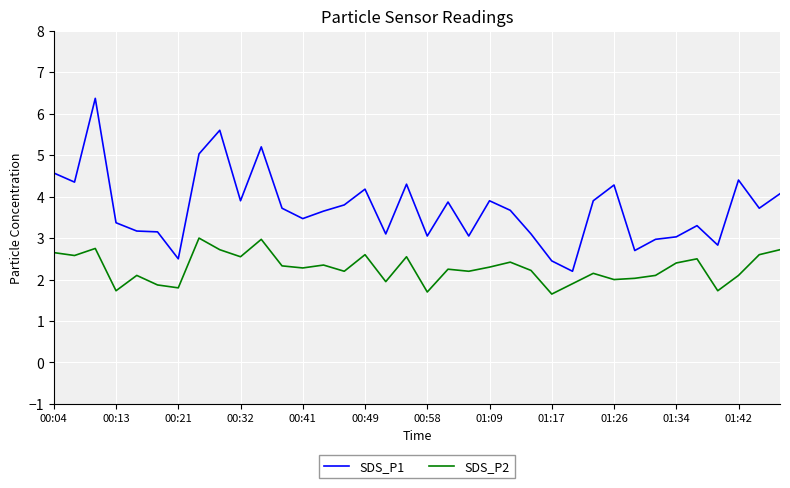

Which series has the widest spread of values?

SDS_P1